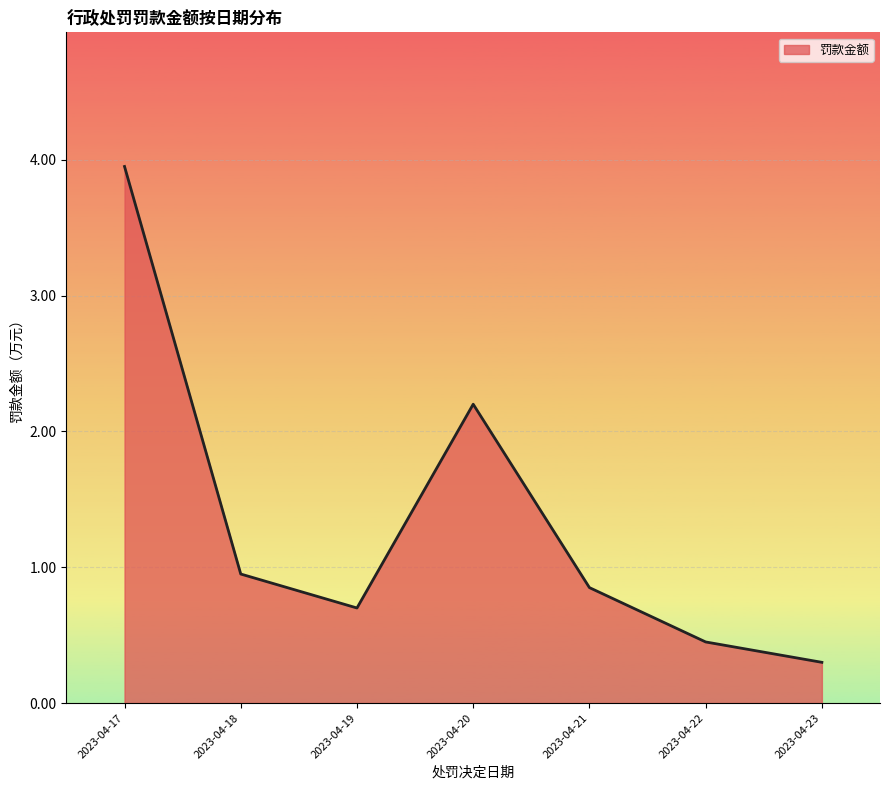

What is the approximate value at 2023-04-20?

2.2